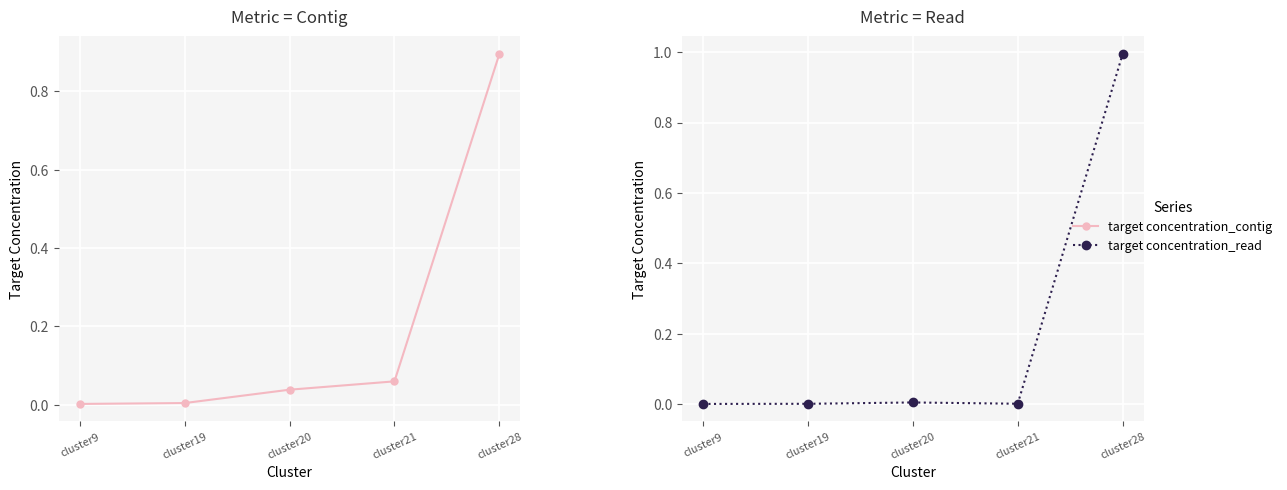

At cluster21, list the series in order from smallest to largest.

target concentration_read, target concentration_contig